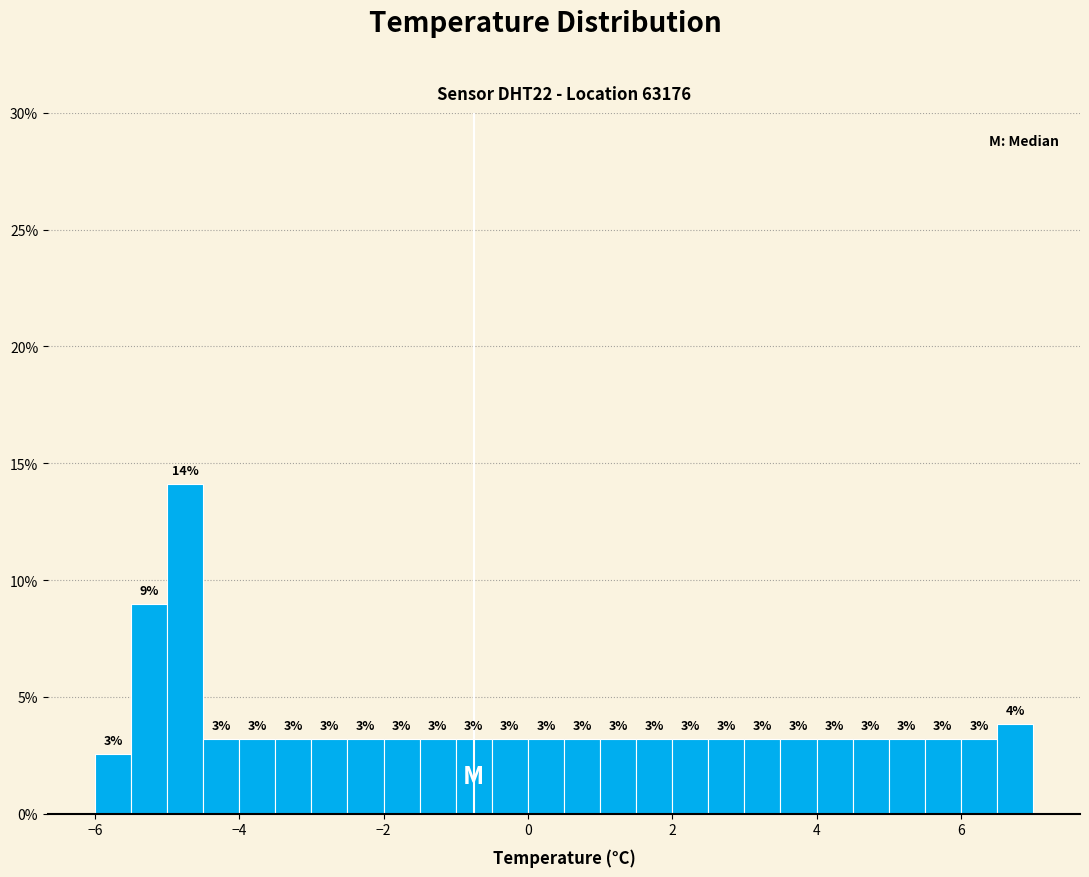

Read against the x-axis, roughly where is the centre of the tallest bar?

-4.8